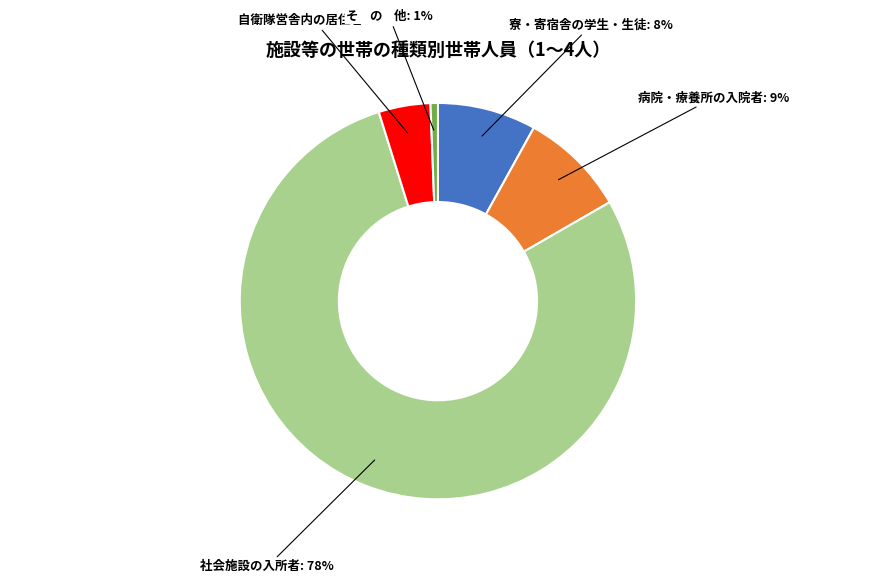

To the nearest percent, what is the average slice percentage?

20%